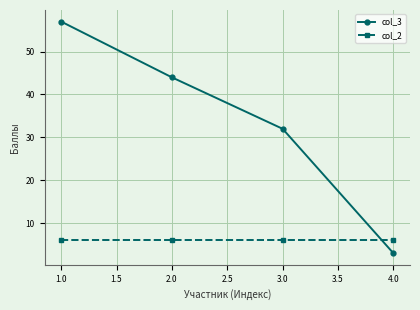

True or false: col_3 has a value of 19 at 3.0.

False